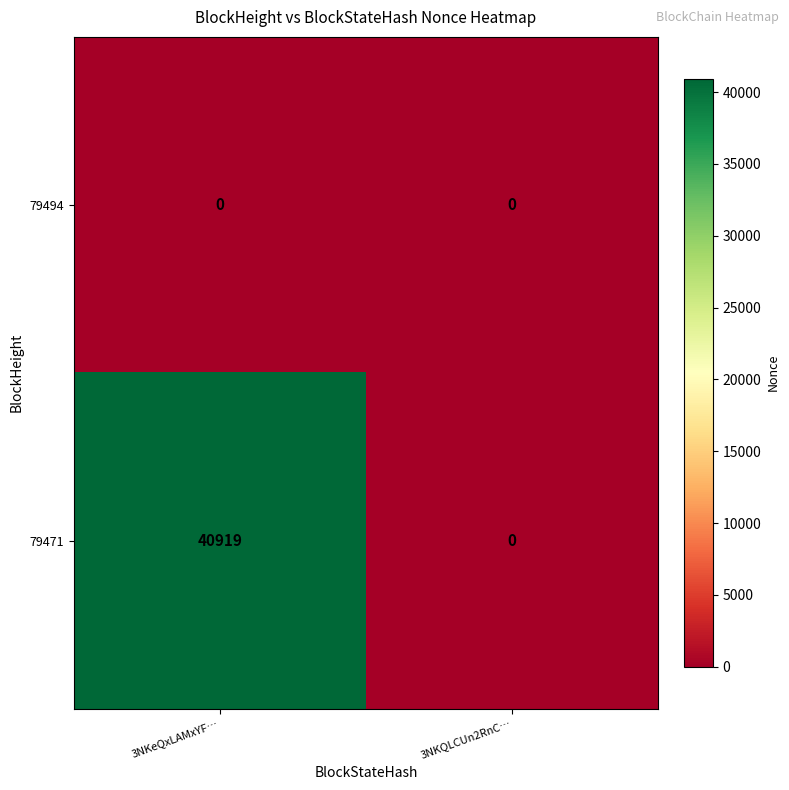

Reading right to left, what are all the values shown in this chart?

79494: 3NKQLCUn2RnC…=0	3NKeQxLAMxYF…=0
79471: 3NKQLCUn2RnC…=0	3NKeQxLAMxYF…=40919